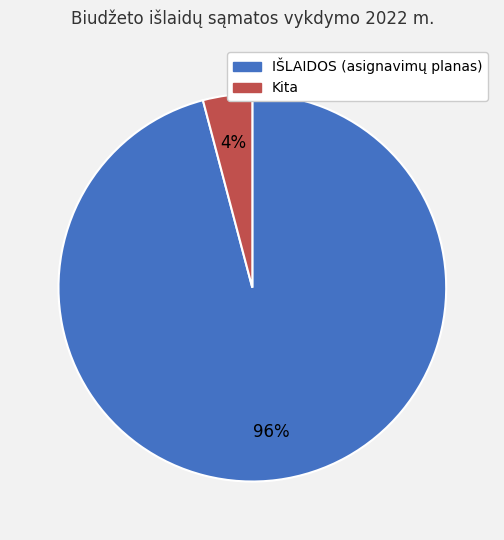

To the nearest percent, what is the difference between the largest and smallest slice percentages?

92%